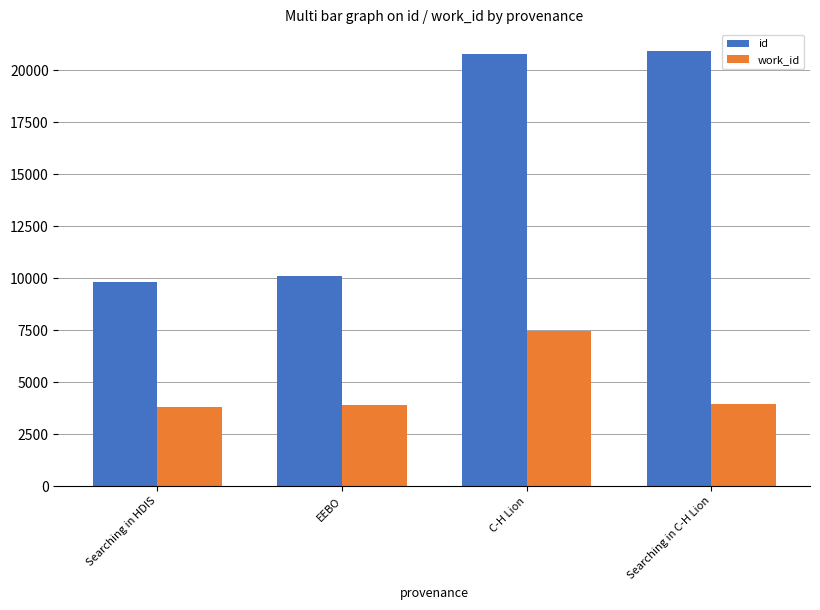

What is the smallest value displayed?

3805.0